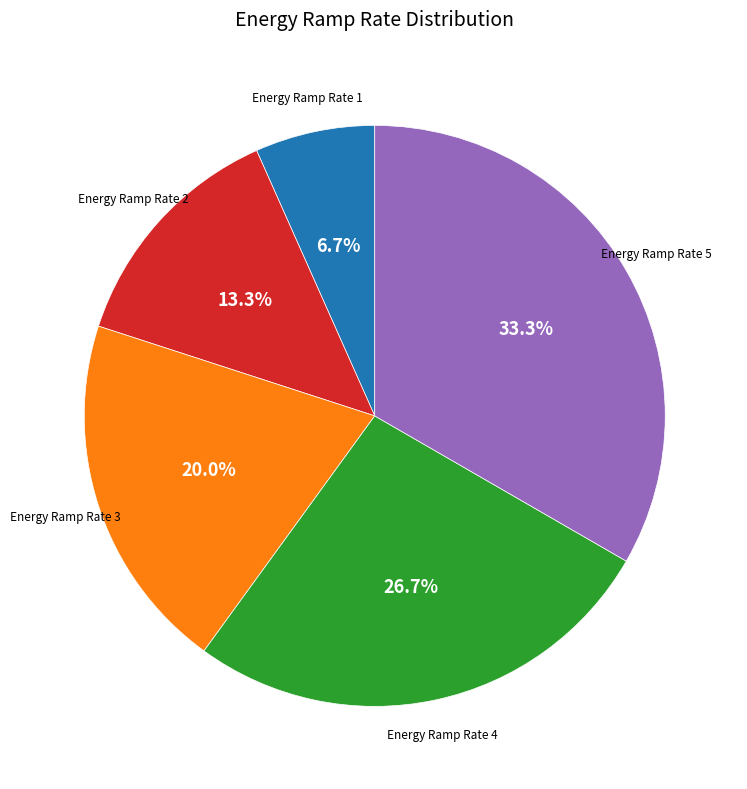

Is there any slice that represents more than half of the pie?

No